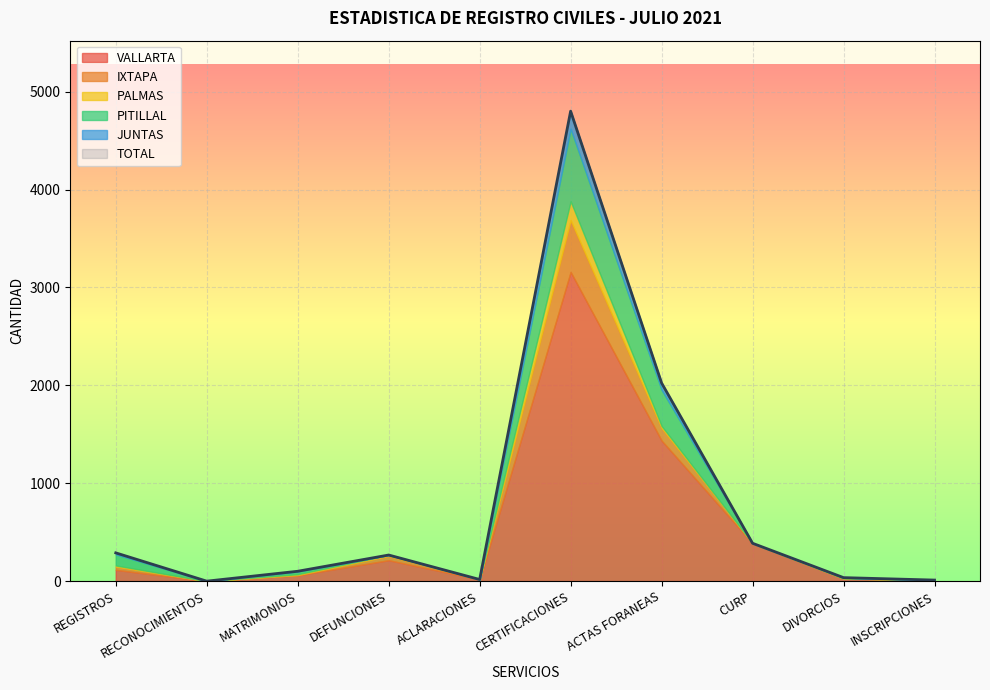

True or false: VALLARTA and JUNTAS cross at least once.

False